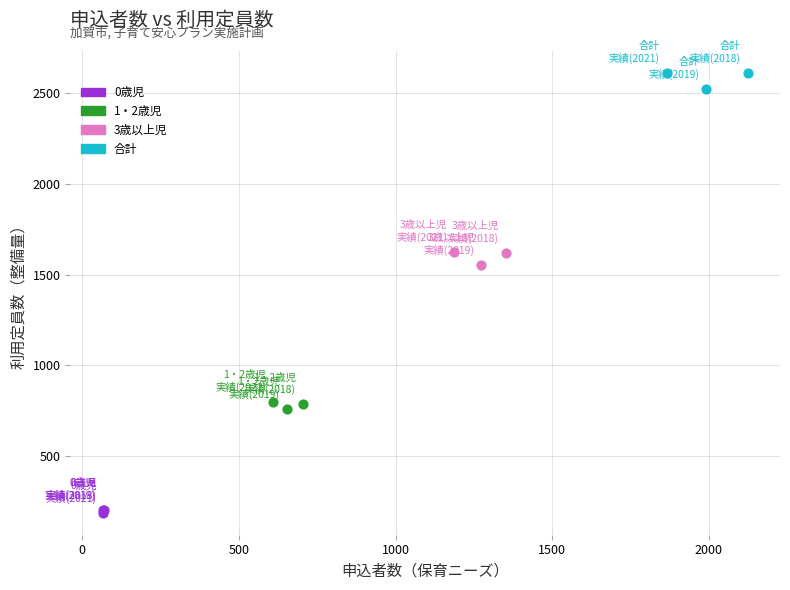

Which series reaches the minimum Y coordinate?

0歳児